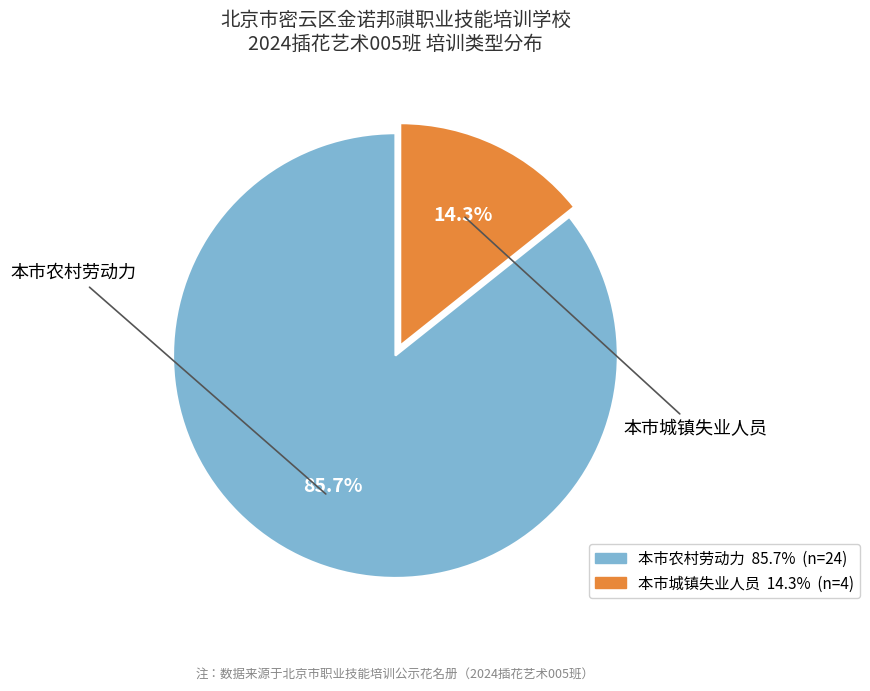

To the nearest percent, what is the average slice percentage?

50%